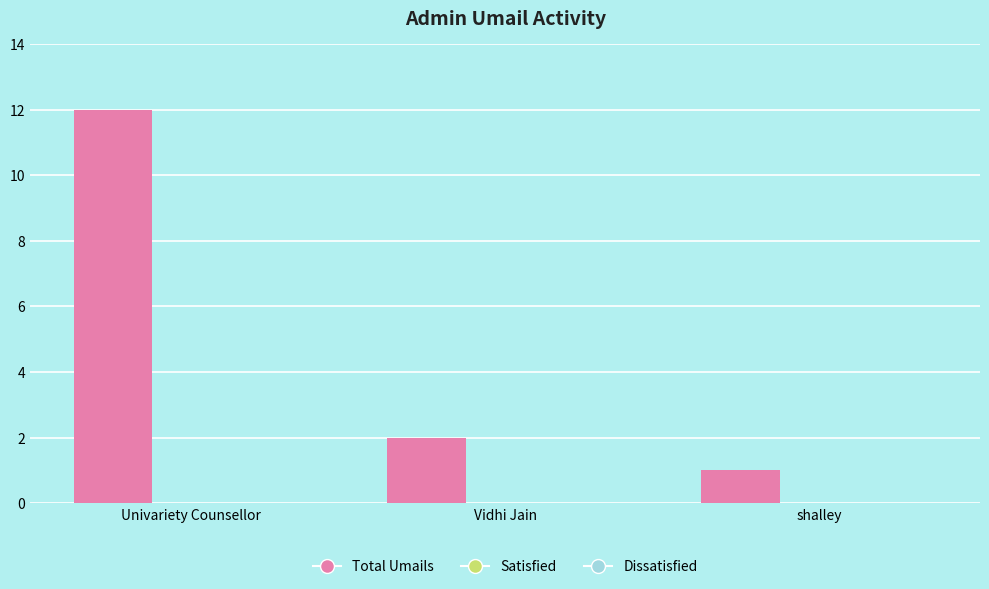

Rank the categories by value from lowest to highest.

shalley, Vidhi Jain, Univariety Counsellor